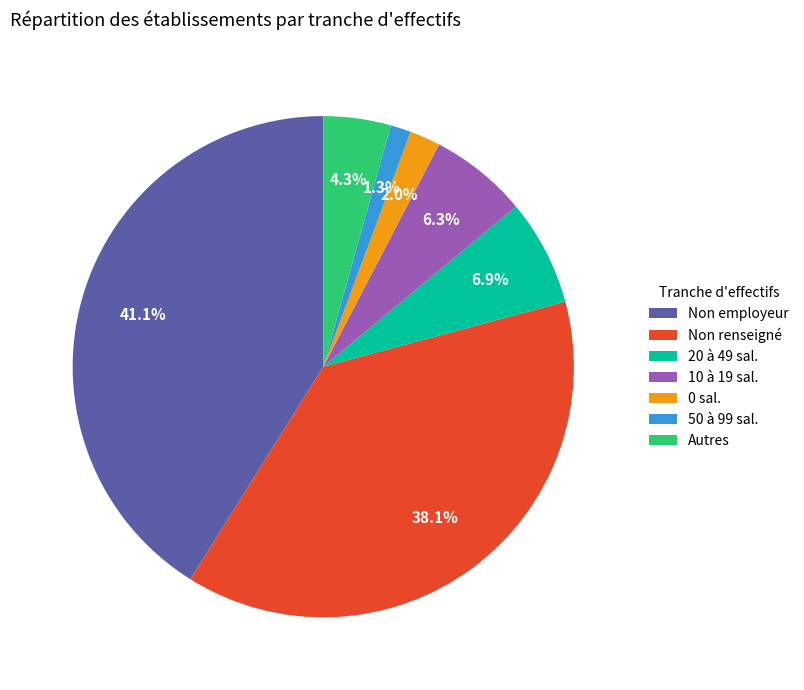

How many segments does this pie chart have?

7